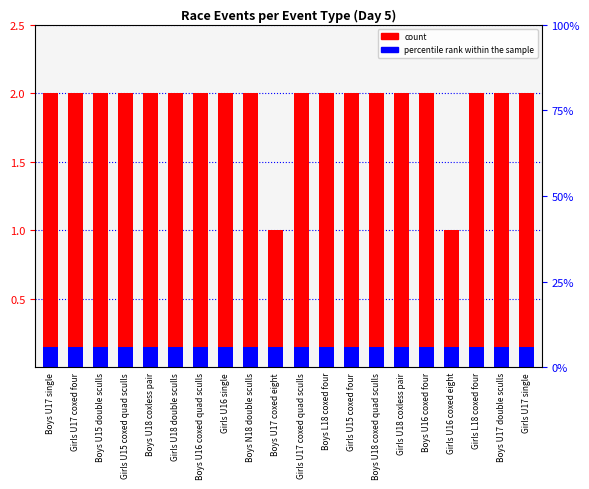

What is the label of the 6th bar from the right?

Girls U18 coxless pair